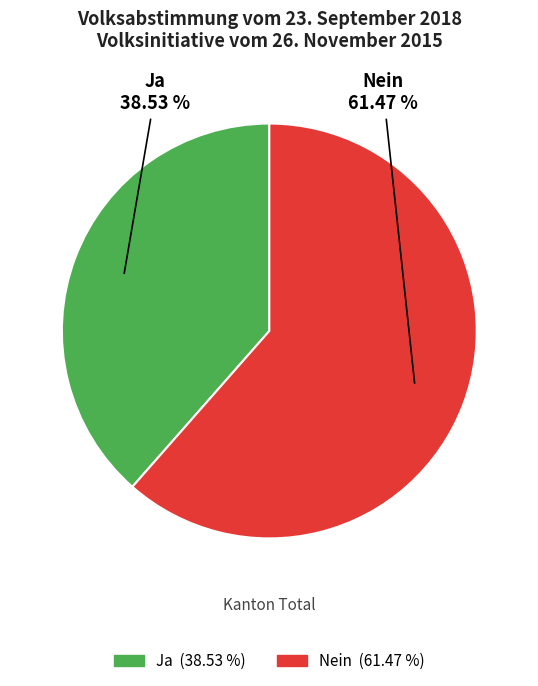

To the nearest percent, what is the difference between the largest and smallest slice percentages?

23%